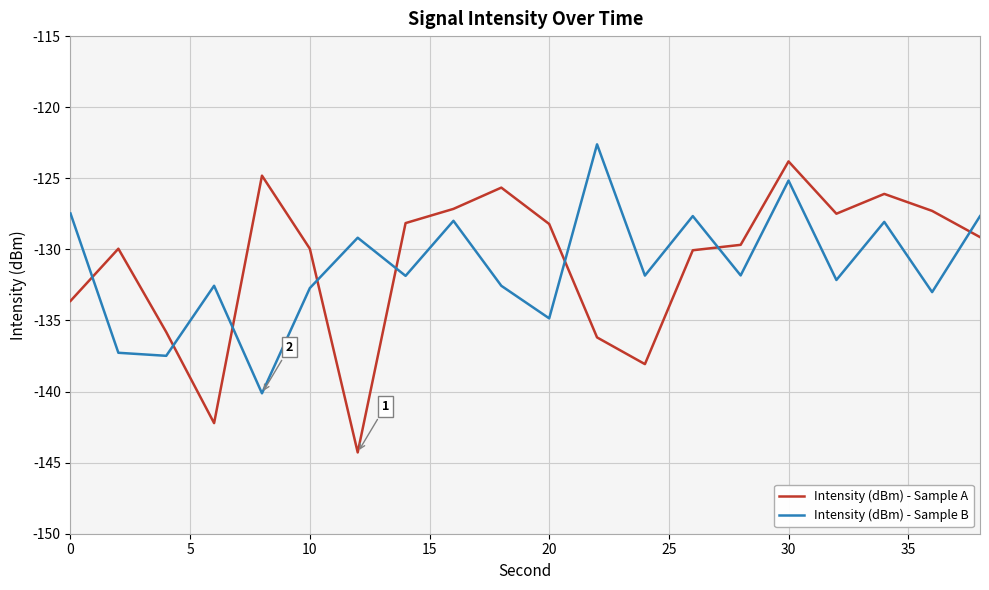

Which series has the largest total across all categories?

Intensity (dBm) - Sample A